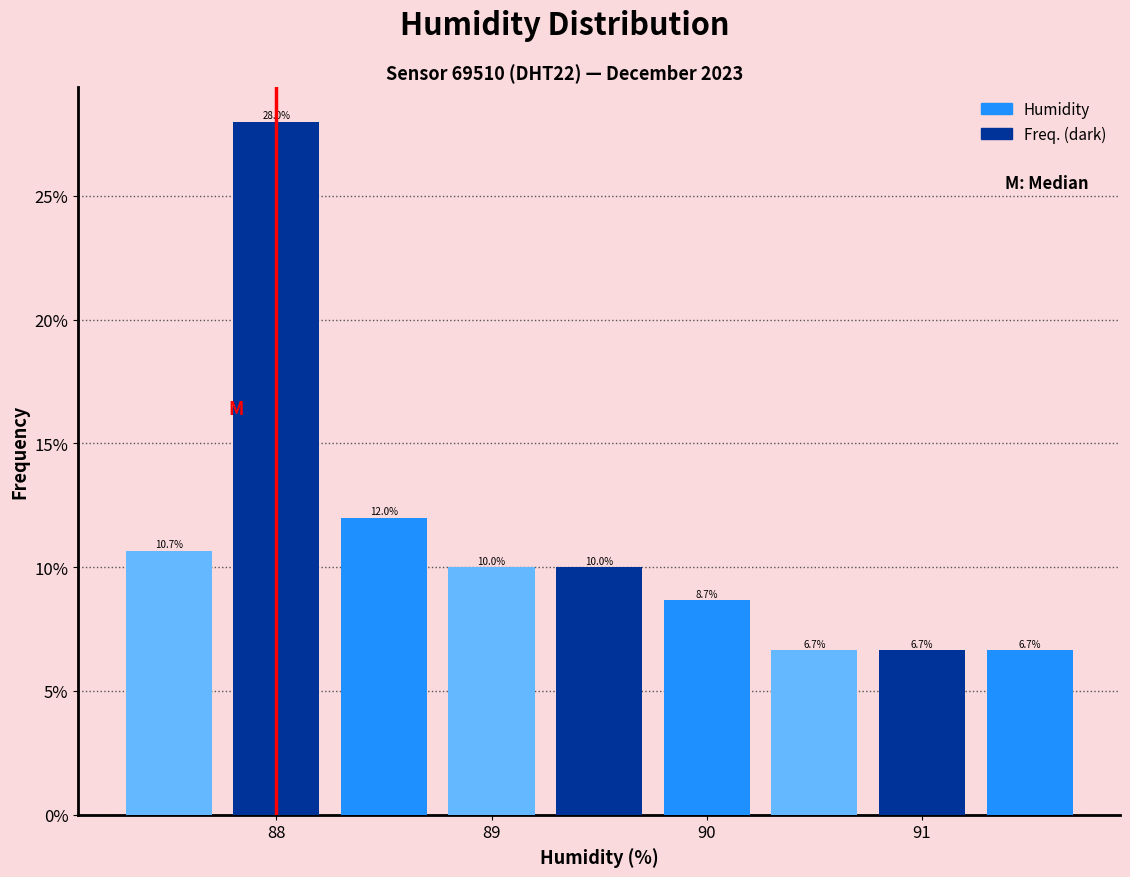

Over which range of the x-axis is the bar tallest?

87.75 to 88.25